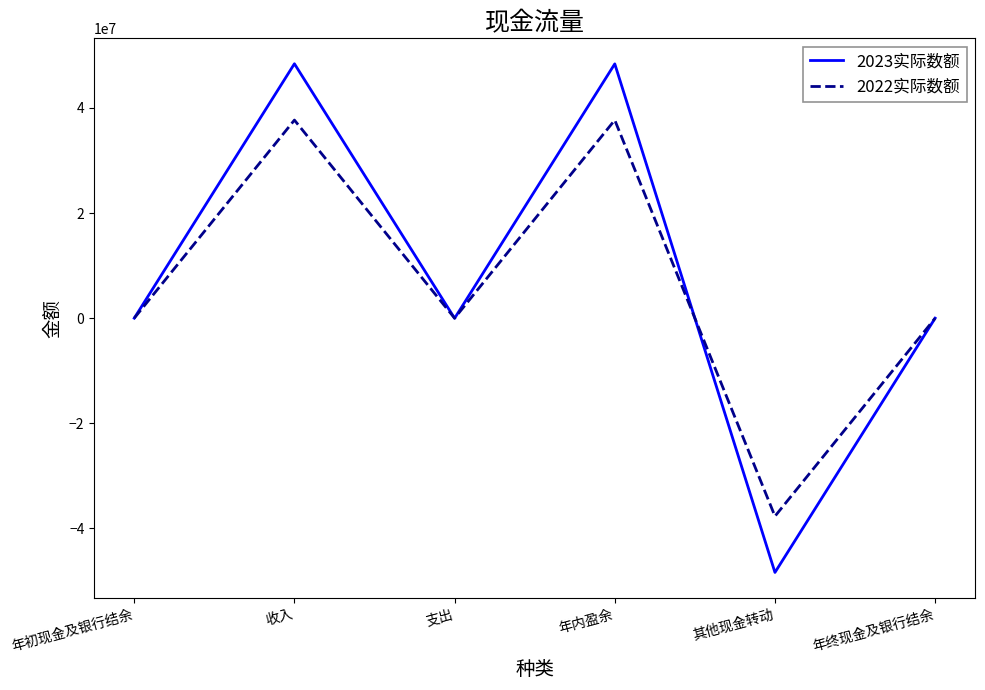

Which category has the lowest value in the 2022实际数额 series?

其他现金转动